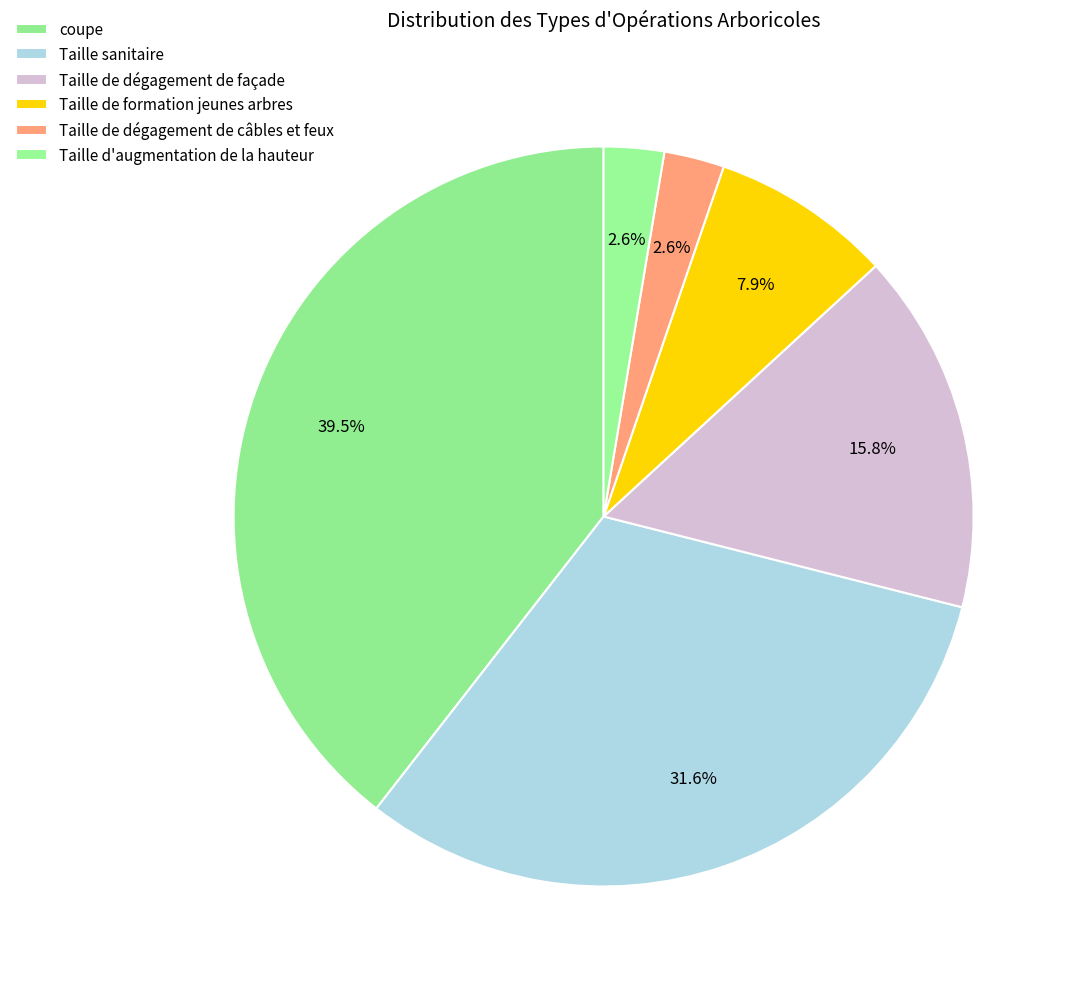

Rank the categories by value from highest to lowest.

coupe, Taille sanitaire, Taille de dégagement de façade, Taille de formation jeunes arbres, Taille de dégagement de câbles et feux, Taille d'augmentation de la hauteur